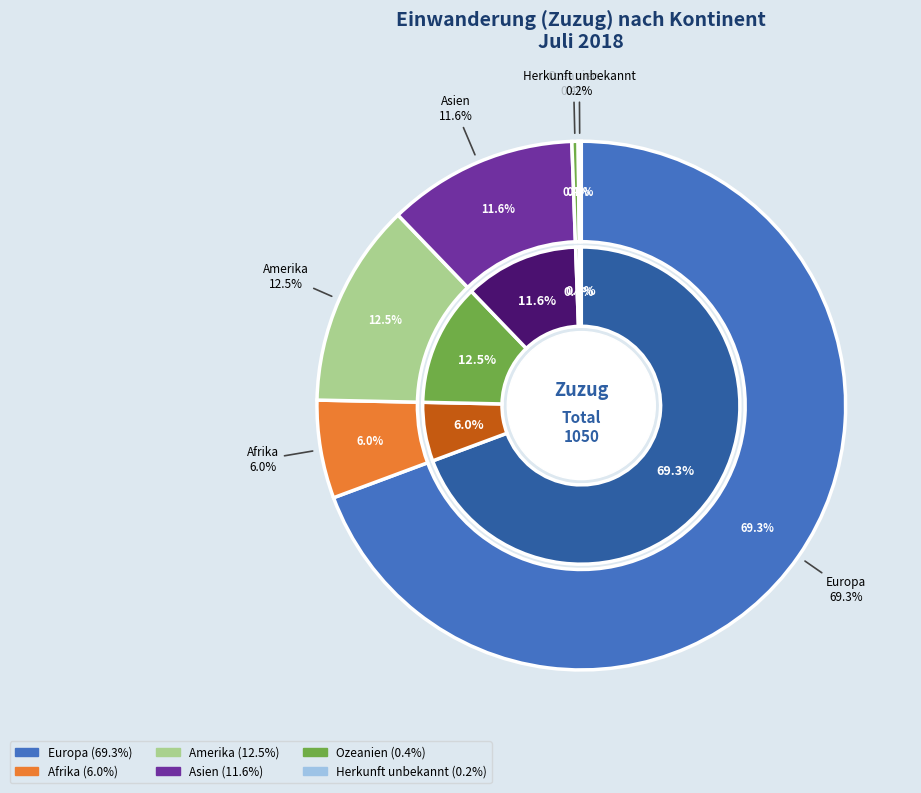

Count the number of slices in the pie.

6